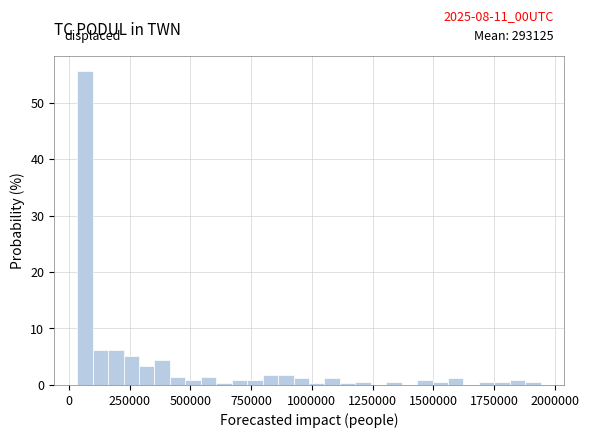

Around what value on the x-axis is the tallest bar? Give the approximate position of its centre, as read against the axis.

50000